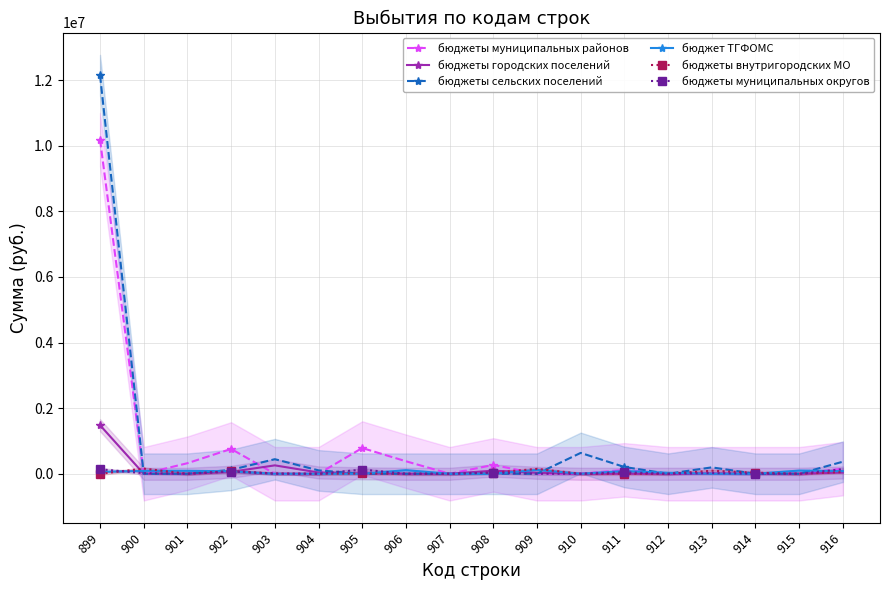

Reading left to right, transcribe all the data shown in this chart.

бюджеты муниципальных районов: 10186824.9	0.0	321899.9	756942.7	0.0	0.0	784865.5	381413.5	0.0	269651.2	0.0	0.0	120254.8	0.0	0.0	0.0	0.0	156180.3
бюджеты городских поселений: 1480305.6	0.0	0.0	59772.0	255948.8	39423.3	12221.9	0.0	0.0	94744.0	29103.4	0.0	0.0	0.0	0.0	0.0	0.0	38934.9
бюджеты сельских поселений: 12151807.9	0.0	0.0	118374.8	444047.9	103045.6	0.0	0.0	0.0	0.0	0.0	635659.0	206621.4	0.0	194875.2	0.0	0.0	367807.6
бюджет ТГФОМС: 58212.3	88774.8	89433.2	75499.8	0.0	0.0	0.0	109964.7	0.0	0.0	117971.6	0.0	83479.5	29656.1	0.0	0.0	97296.4	79559.5
бюджеты внутригородских МО: 0.0	156464.4	0.0	82190.3	8704.7	0.0	9176.1	0.0	0.0	35711.3	147789.4	0.0	0.0	0.0	91540.2	32875.1	0.0	51326.7
бюджеты муниципальных округов: 137186.2	17555.3	0.0	67312.6	0.0	0.0	127373.4	0.0	0.0	34551.8	0.0	0.0	45293.6	0.0	21493.9	0.0	0.0	140395.9